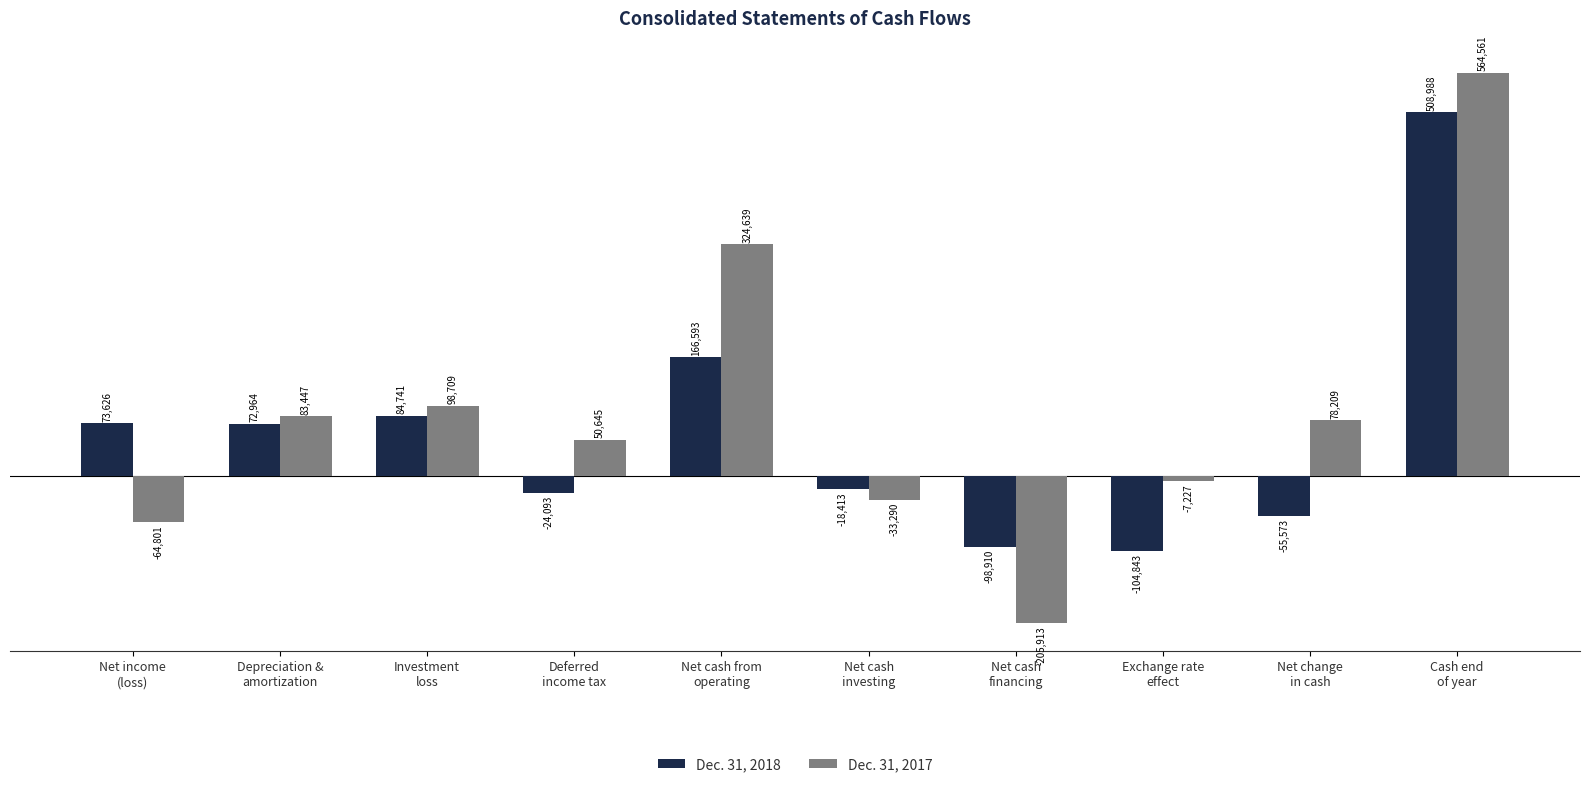

What is the highest value of the Dec. 31, 2018 series?

508988